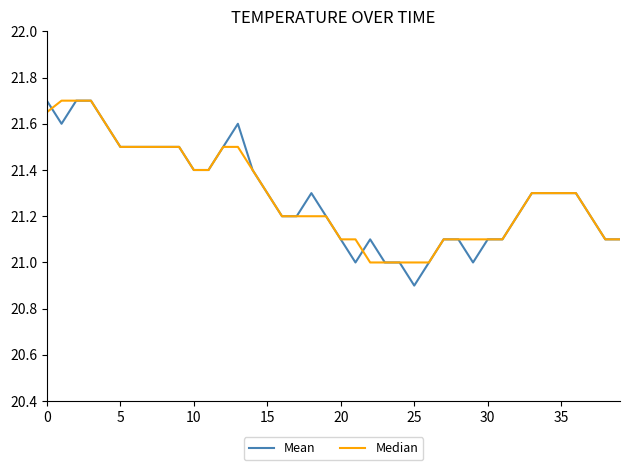

How many lines are shown in the chart?

2